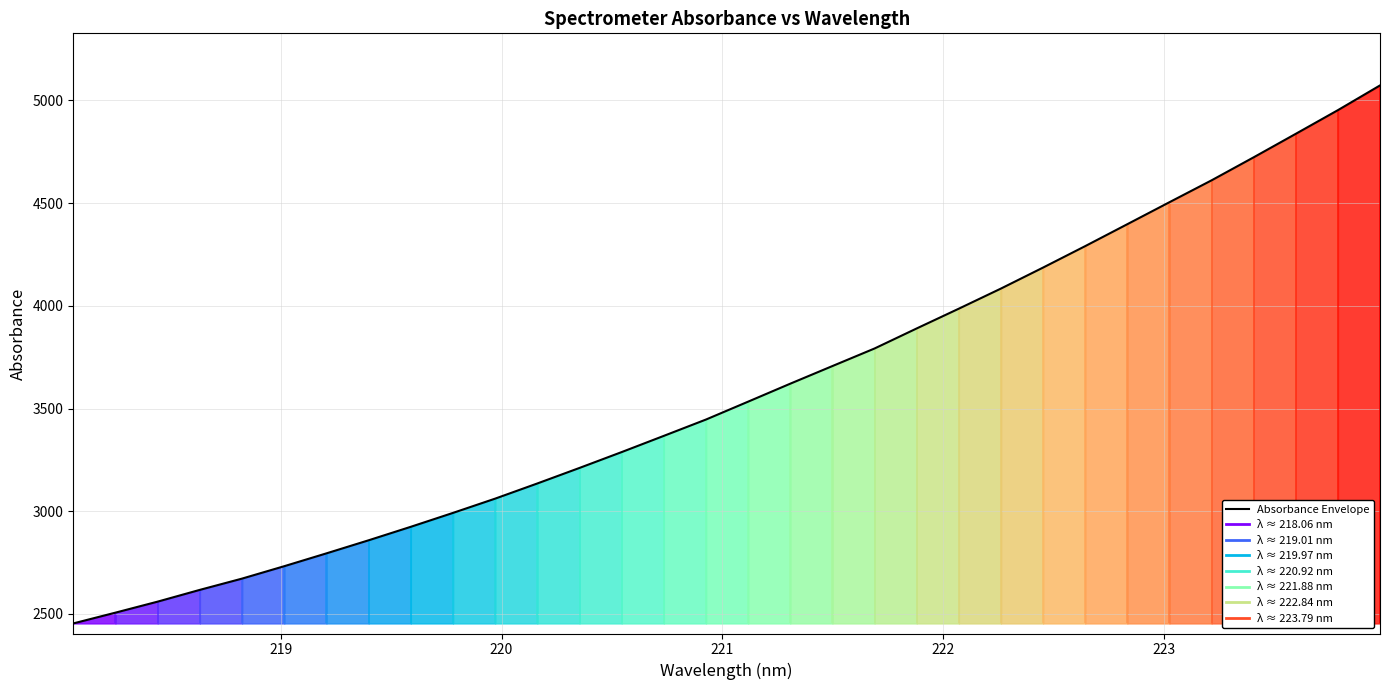

Does the chart have visible grid lines?

Yes